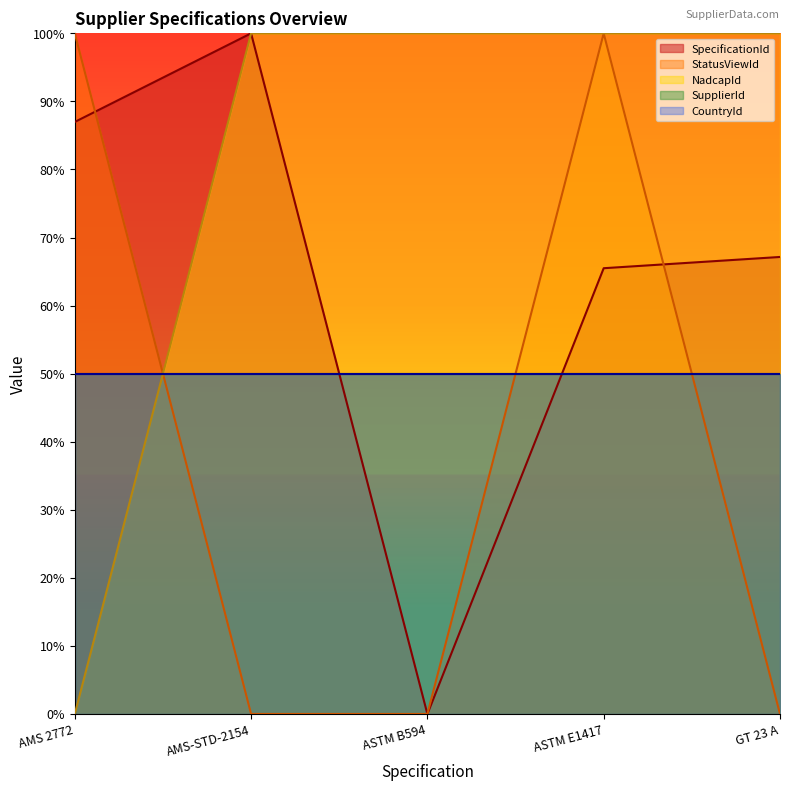

True or false: NadcapId and SpecificationId cross at least once.

False